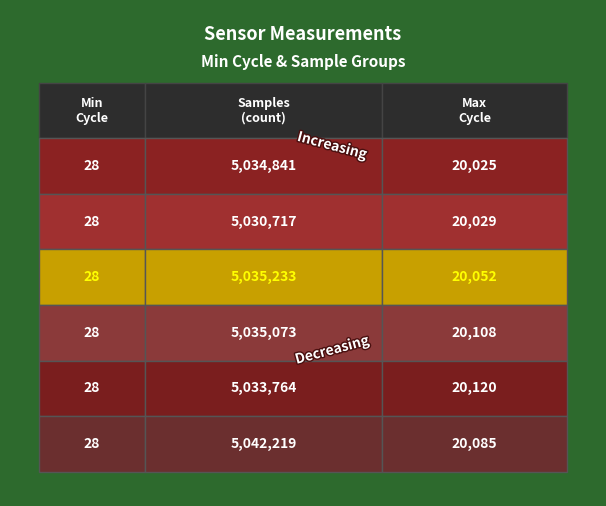

Rank the categories by Samples value from highest to lowest.

1.0, 0.4, 0.6, 0.0, 0.8, 0.2